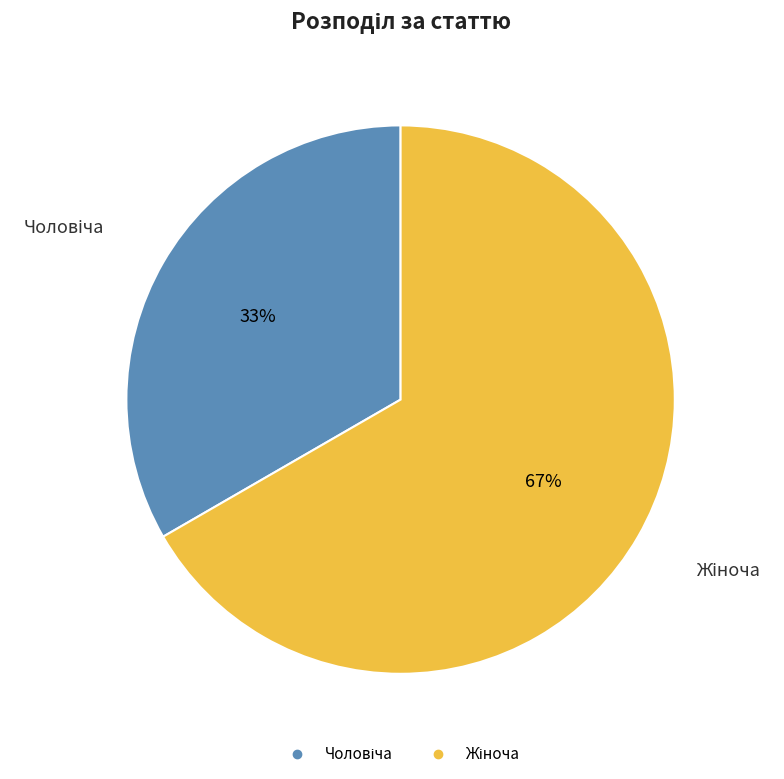

Does any single category account for the majority?

Yes